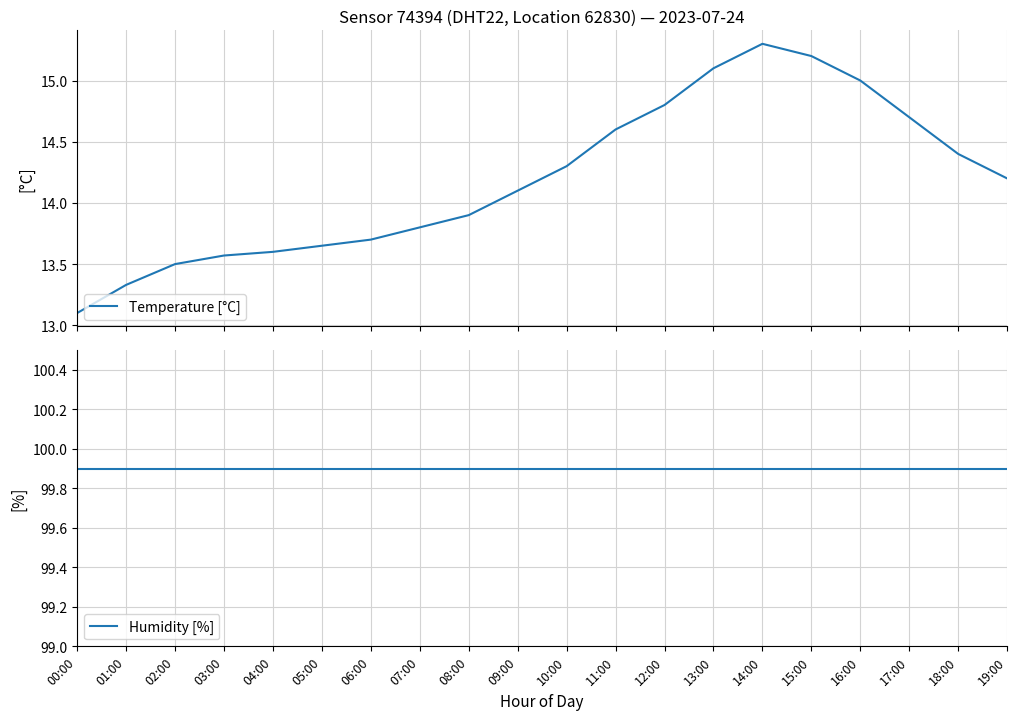

True or false: Temperature [°C] and Humidity [%] cross at least once.

False